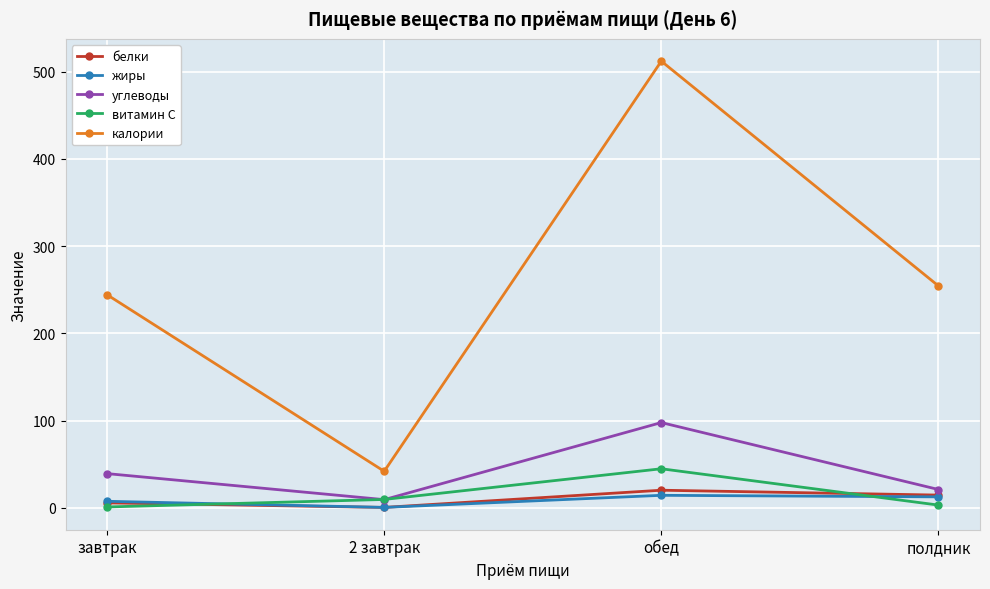

What is the total value across all series at полдник?

305.4